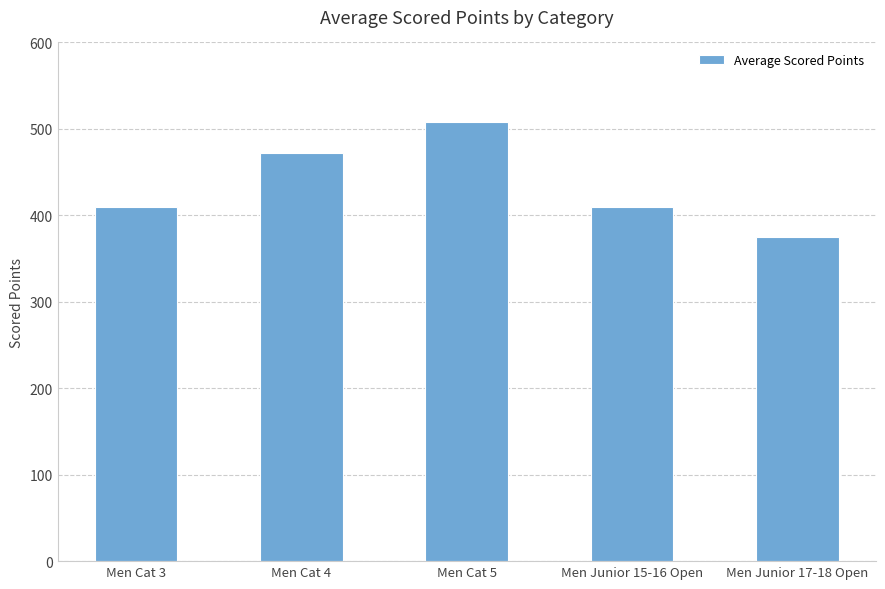

What is the sum of all values?

2175.6